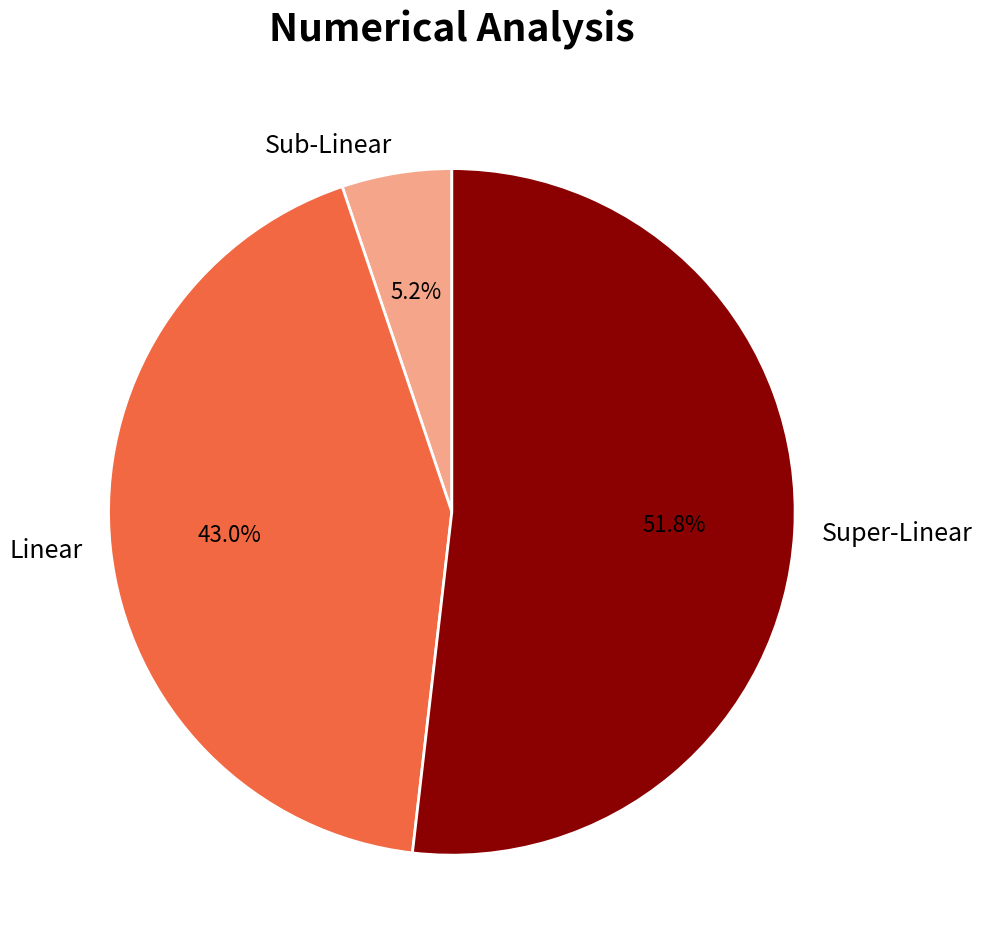

Is there any slice that represents more than half of the pie?

Yes